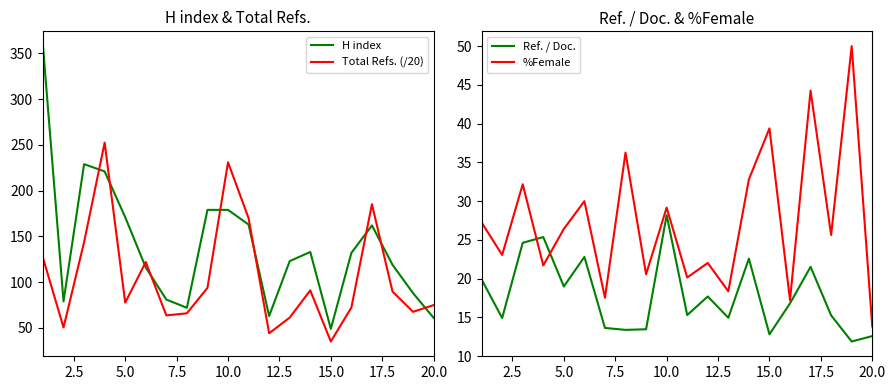

Which category has the lowest value in the Total Refs. (/20) series?

15.0